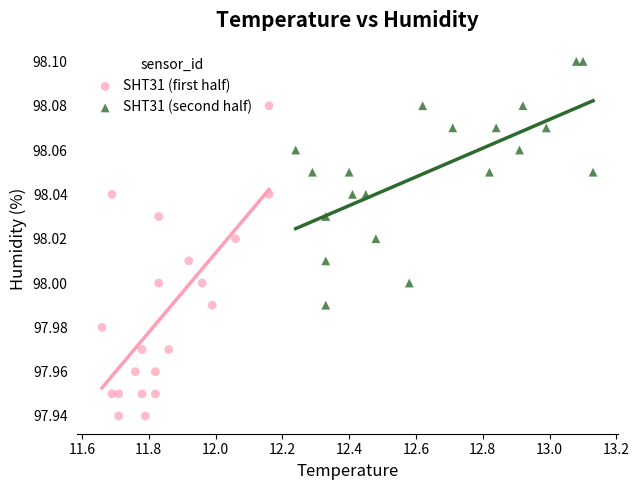

Which series has the largest Y range (max minus min)?

SHT31 (first half)